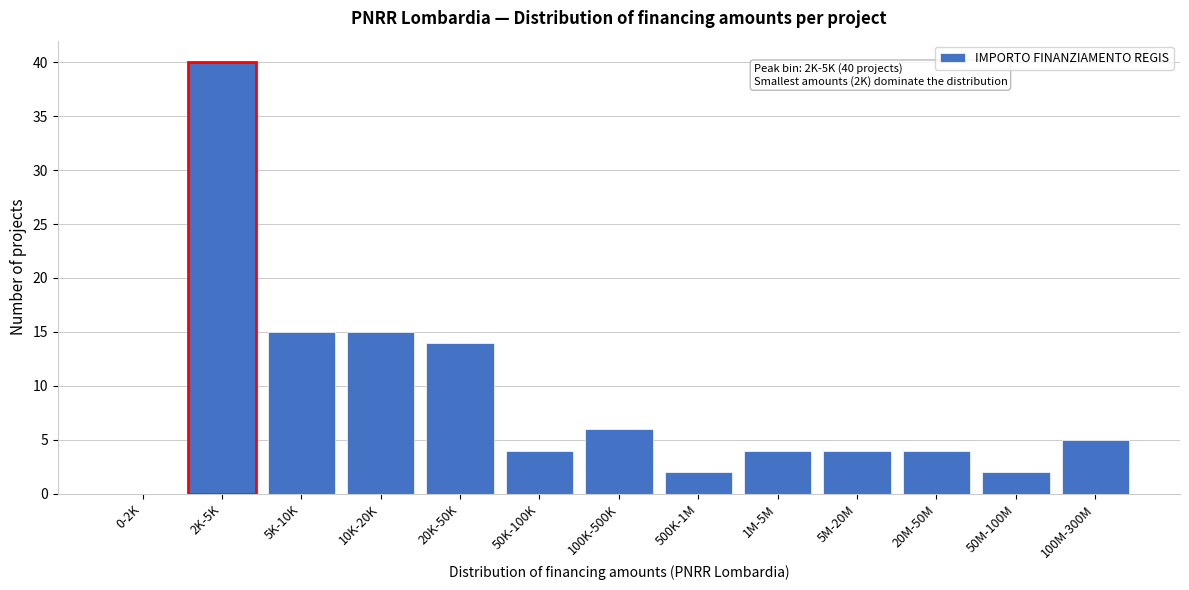

Reading left to right, what are all the values shown in this chart?

0-2K=0	2K-5K=40	5K-10K=15	10K-20K=15	20K-50K=14	50K-100K=4	100K-500K=6	500K-1M=2	1M-5M=4	5M-20M=4	20M-50M=4	50M-100M=2	100M-300M=5